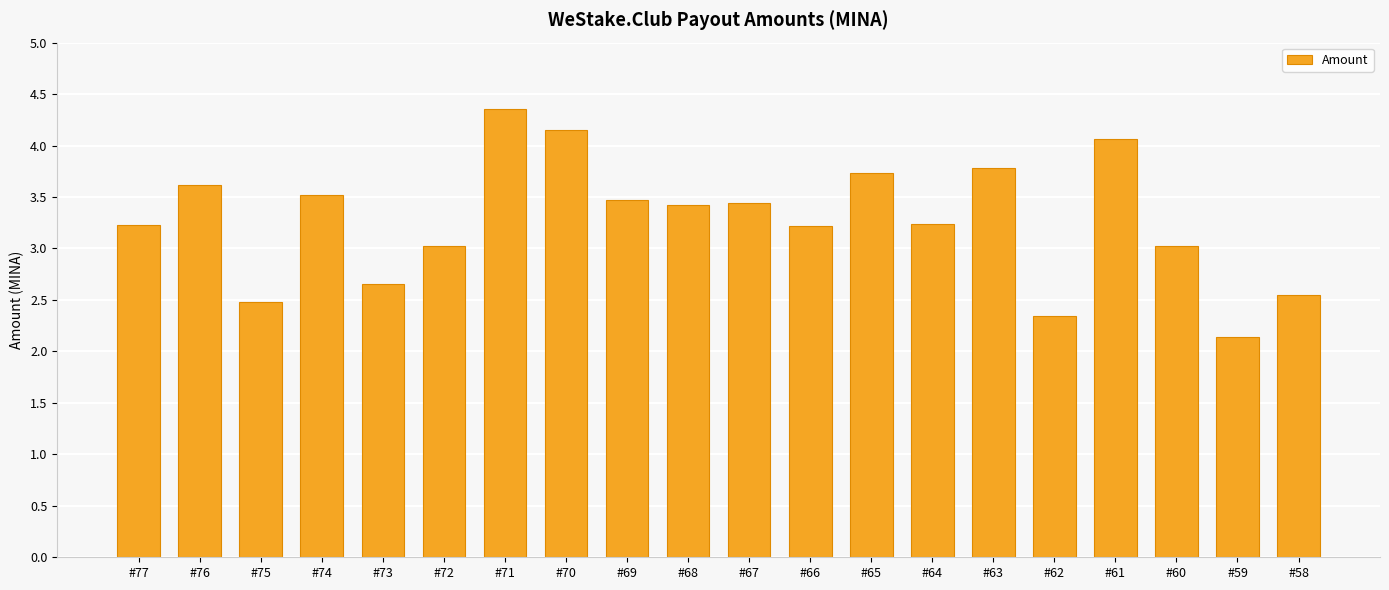

Reading left to right, extract all data points from this chart.

3.2	3.6	2.5	3.5	2.7	3.0	4.4	4.2	3.5	3.4	3.4	3.2	3.7	3.2	3.8	2.3	4.1	3.0	2.1	2.6